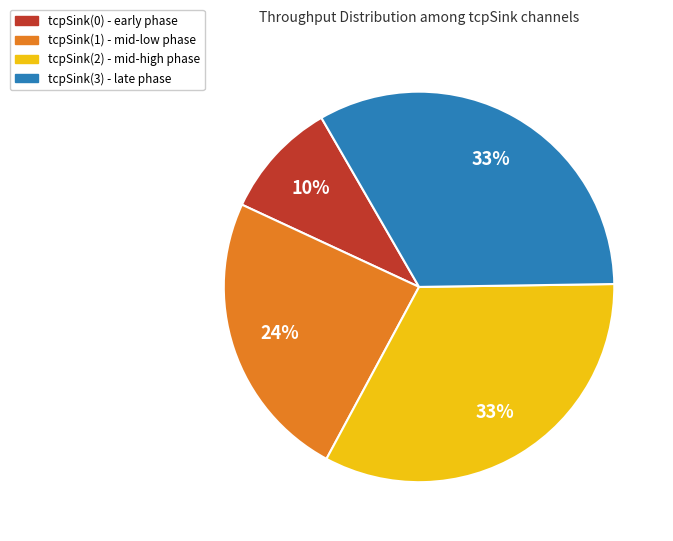

To the nearest percent, what is the difference between the tcpSink(1) and tcpSink(0) slice percentages?

14%